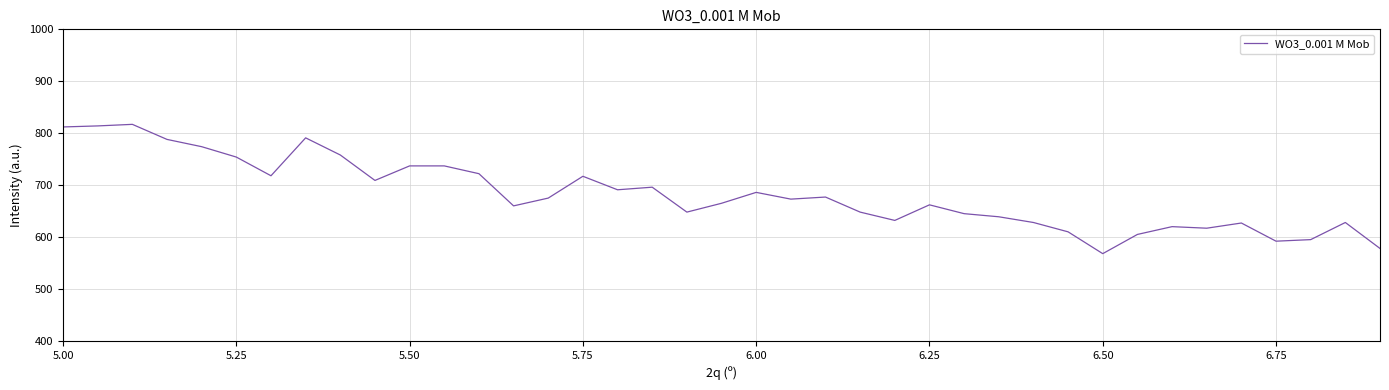

What is the greatest value displayed?

817